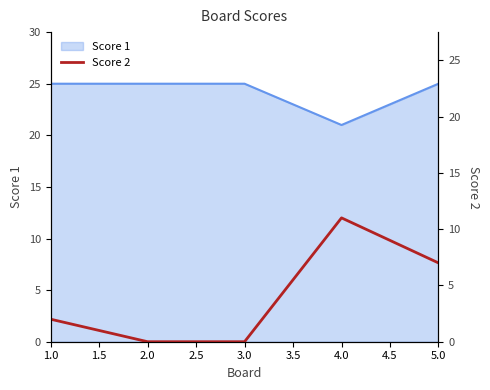

The Score 1 series shows 25 at 3.0. True or false?

True